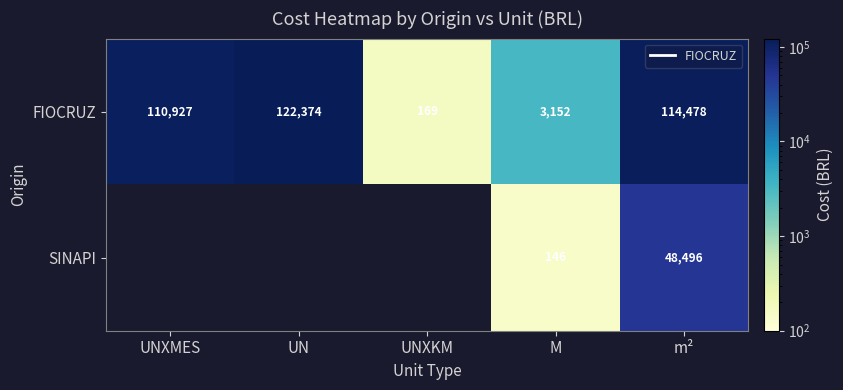

What is the total value across all series at m²?

162973.9